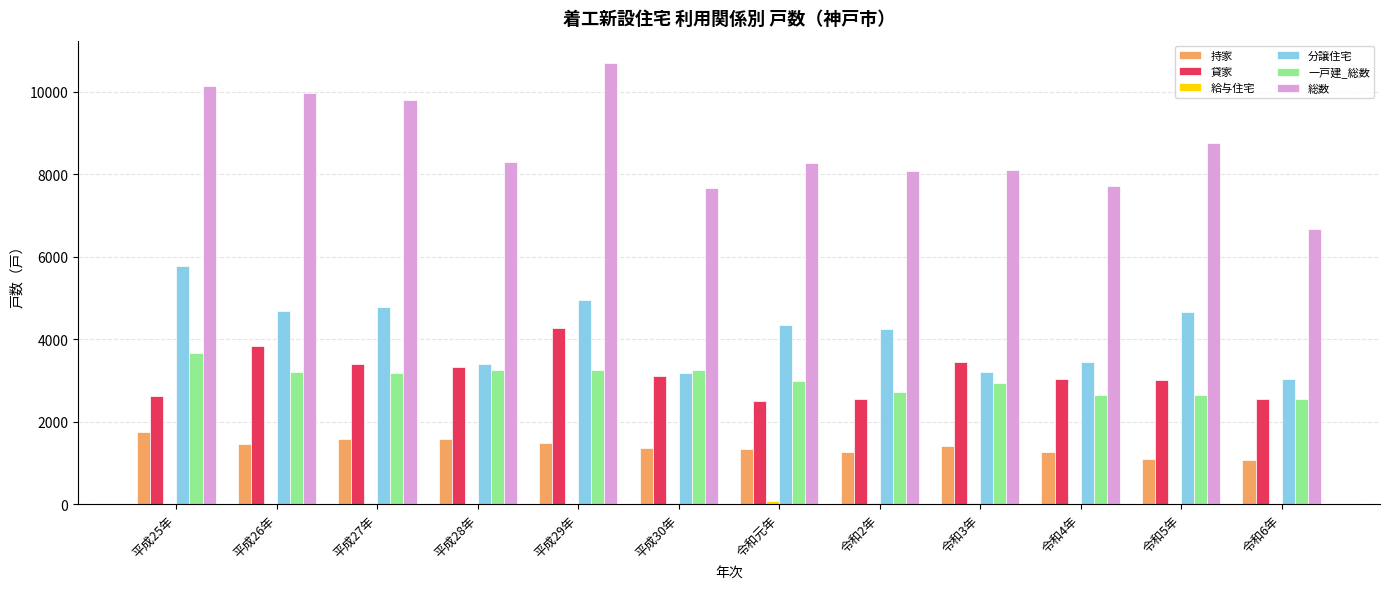

Which series has the largest total across all categories?

総数